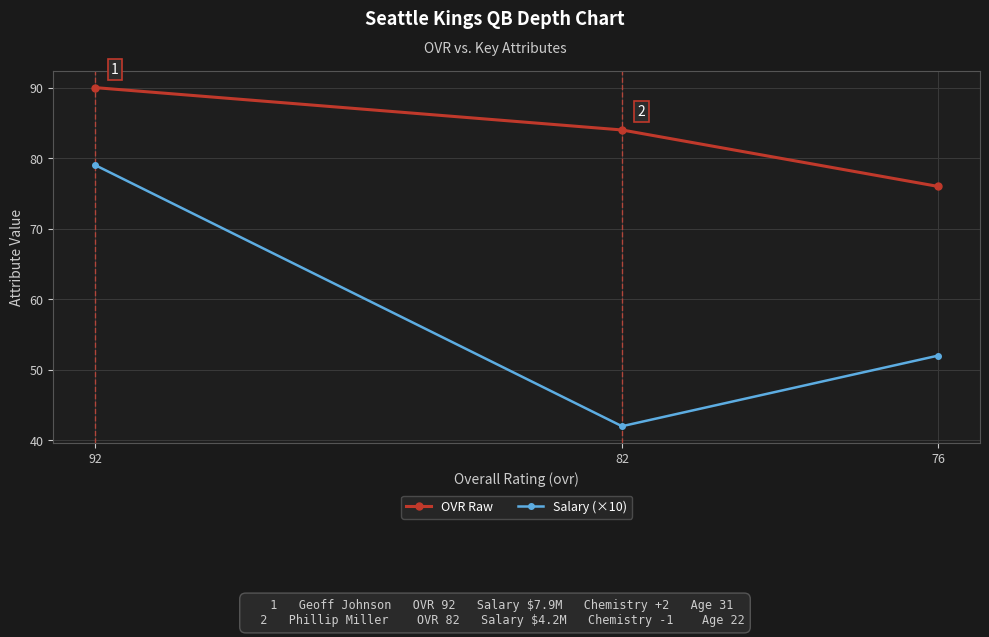

What are all the series names shown in the legend?

OVR Raw, Salary (×10)